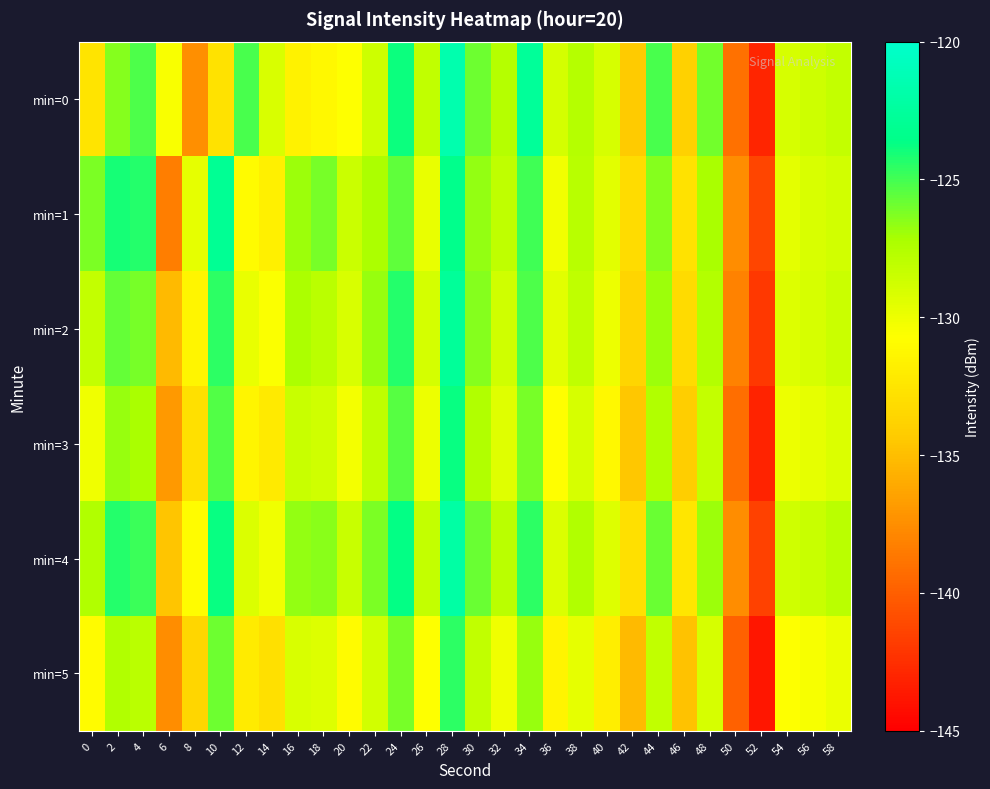

Between 6 and 54, which series saw the biggest shift?

min=1